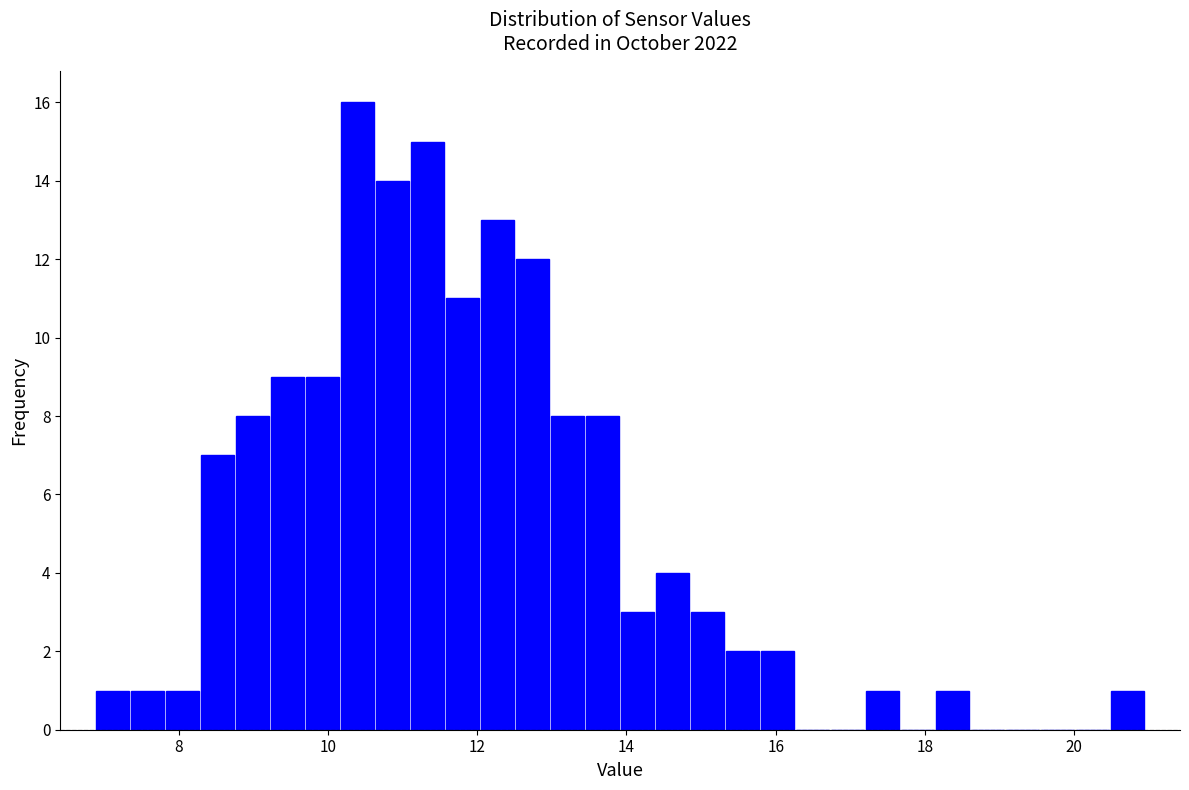

Read against the x-axis, roughly where is the centre of the tallest bar?

10.4